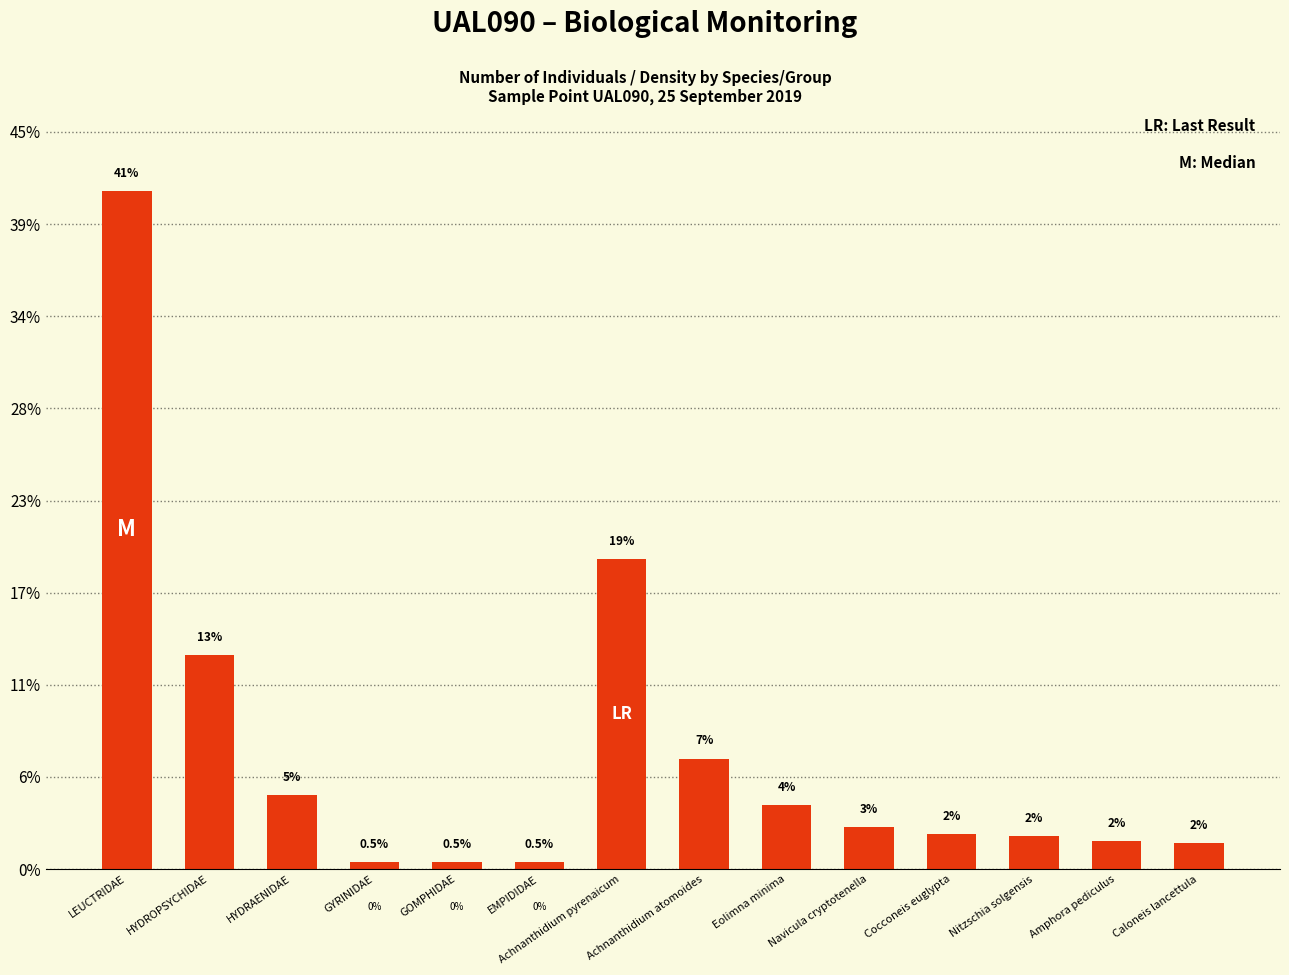

Which has a higher value, HYDROPSYCHIDAE or GYRINIDAE?

HYDROPSYCHIDAE